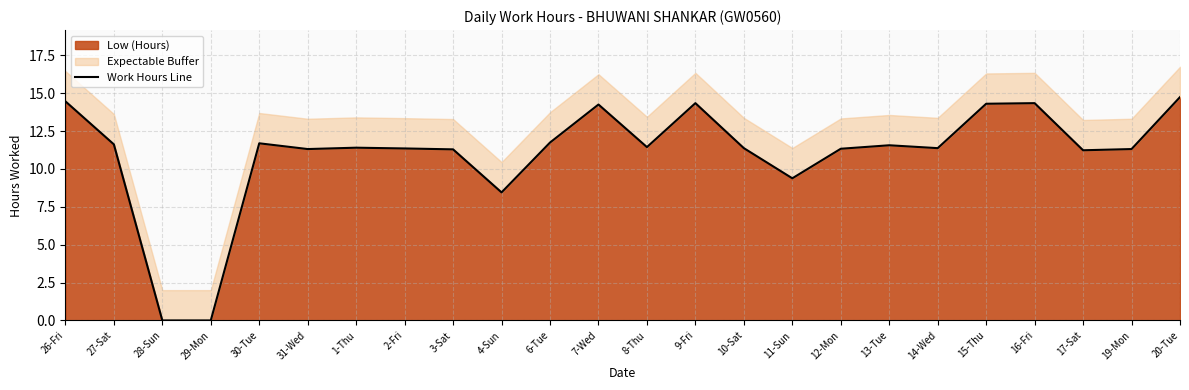

The value at 1-Thu is 11.4. True or false?

True